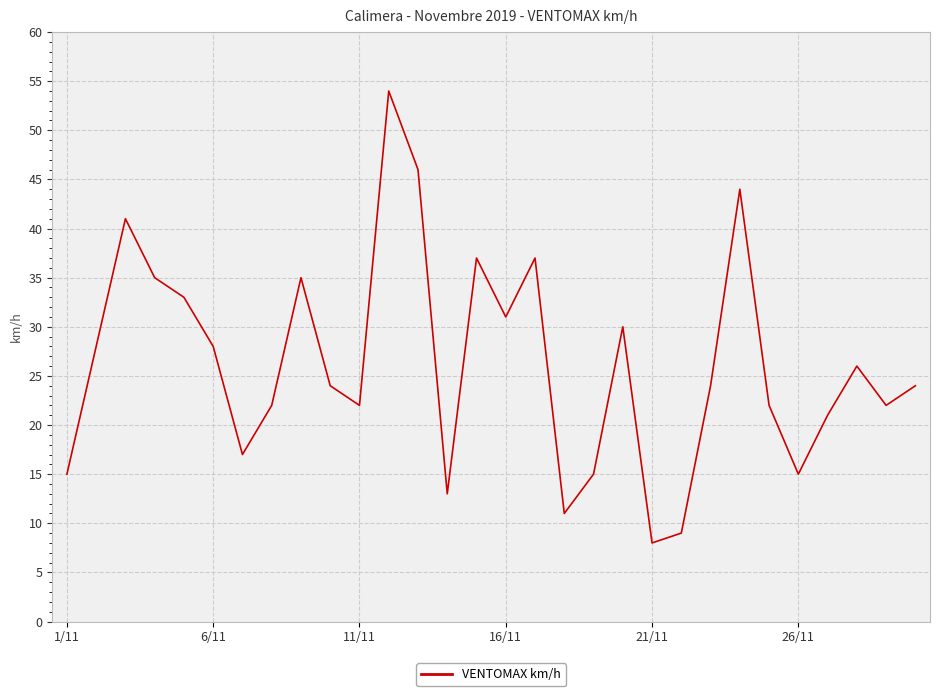

Is this an area chart (filled region under the line)?

No